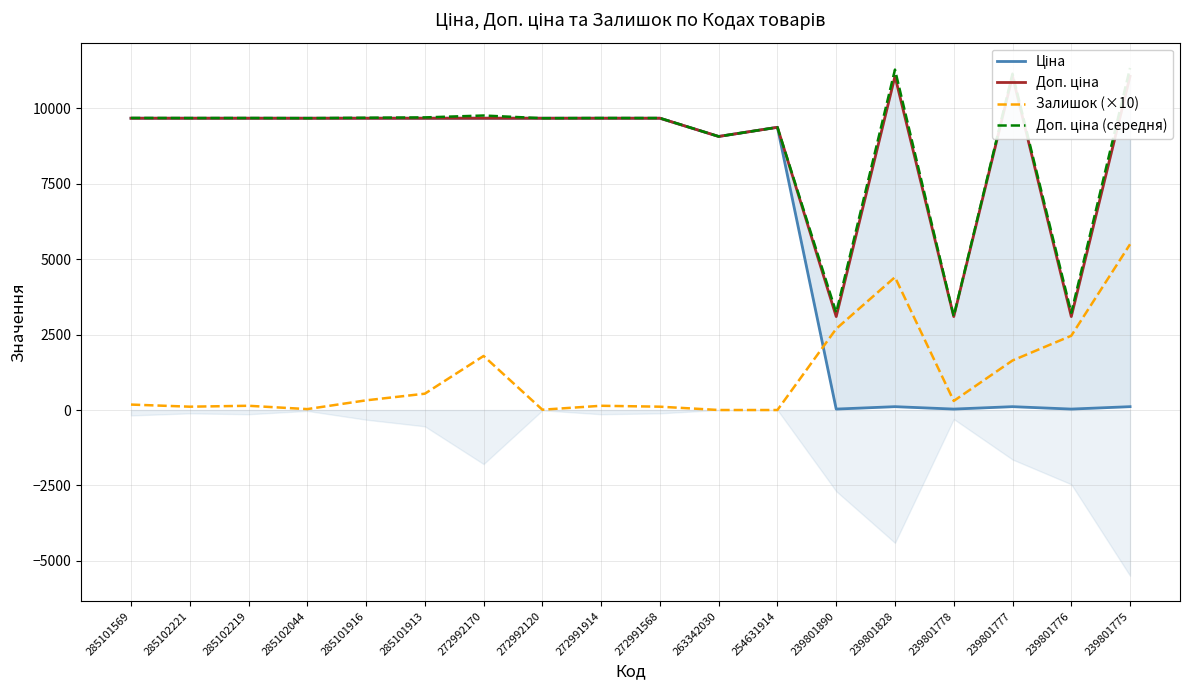

The Ціна series shows 110.5 at 239801777. True or false?

True